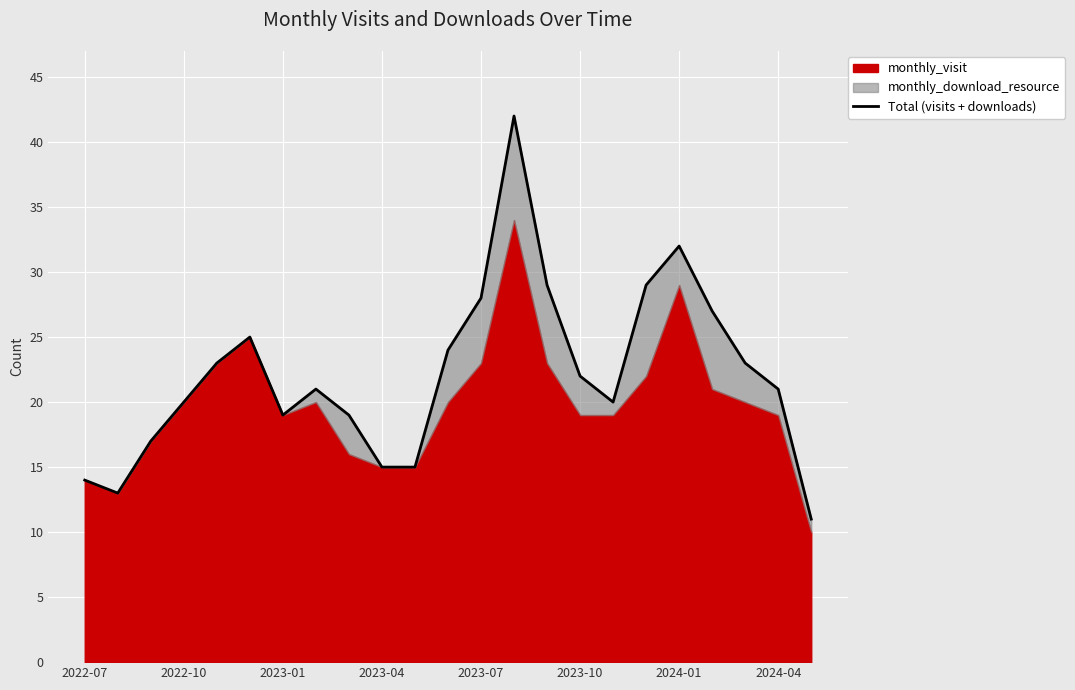

How many lines are shown in the chart?

1